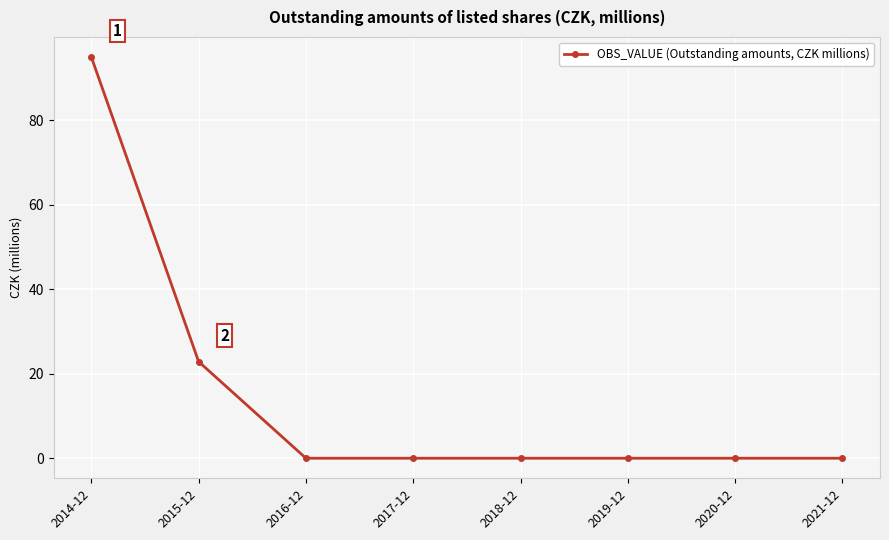

Reading left to right, extract all data points from this chart.

95.0	22.9	0.0	0.0	0.0	0.0	0.0	0.0